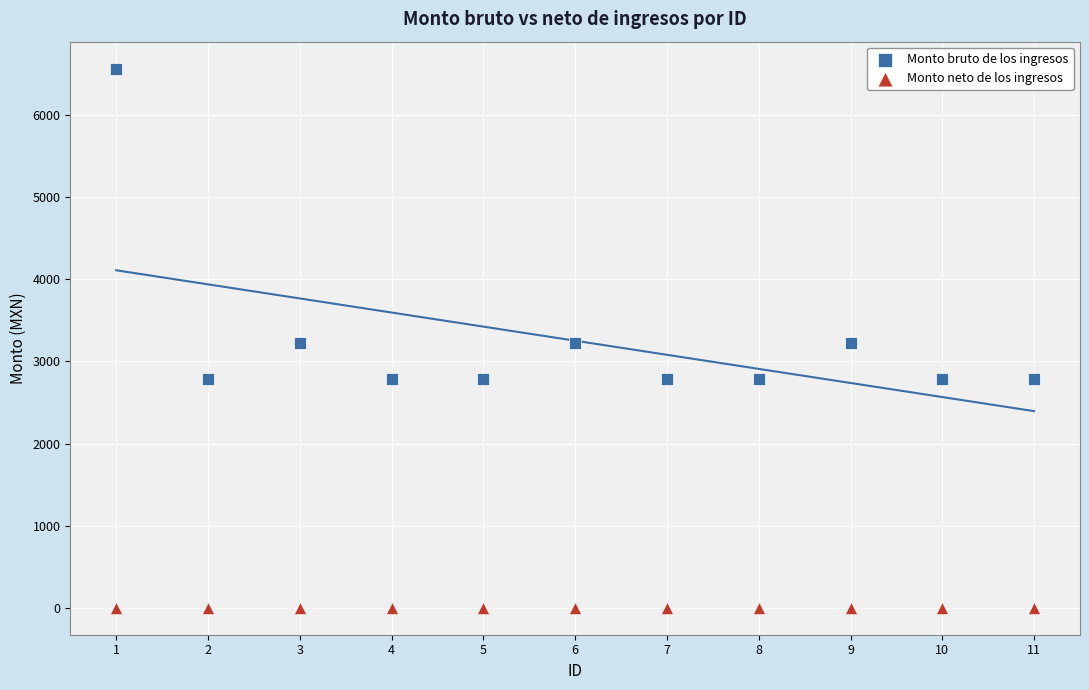

Which series contains the lowest Y value?

Monto neto de los ingresos